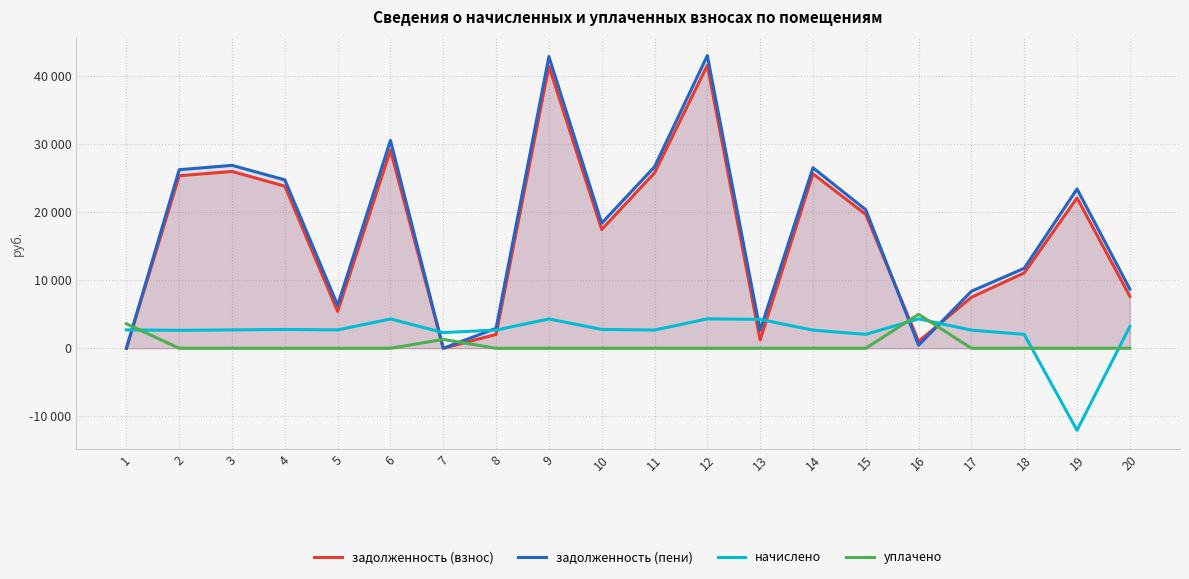

Between which two adjacent categories do задолженность (взнос) and уплачено first intersect?

1 and 2